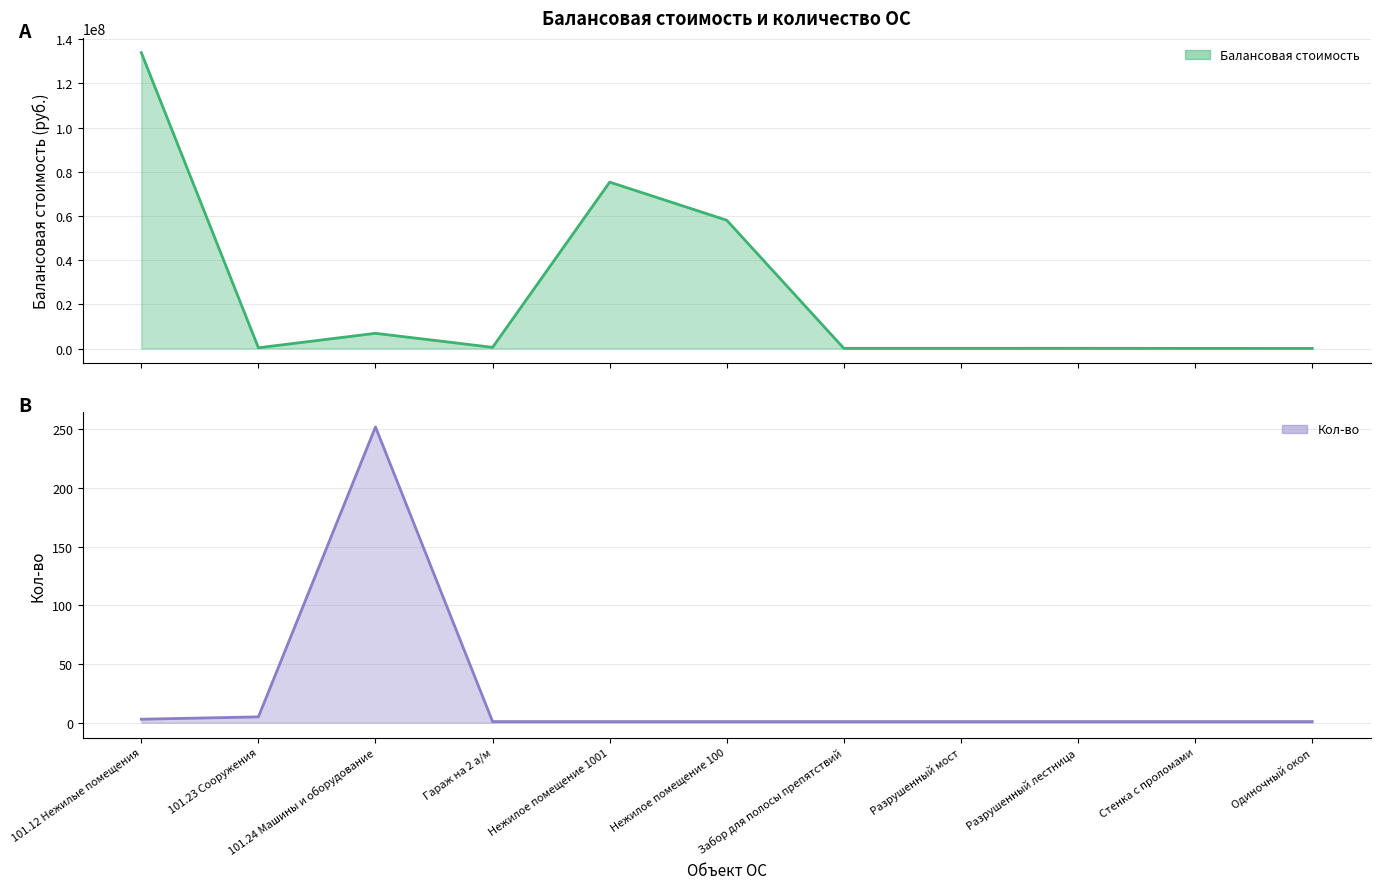

What is the total value across all series at 101.12 Нежилые помещения?

133947600.5